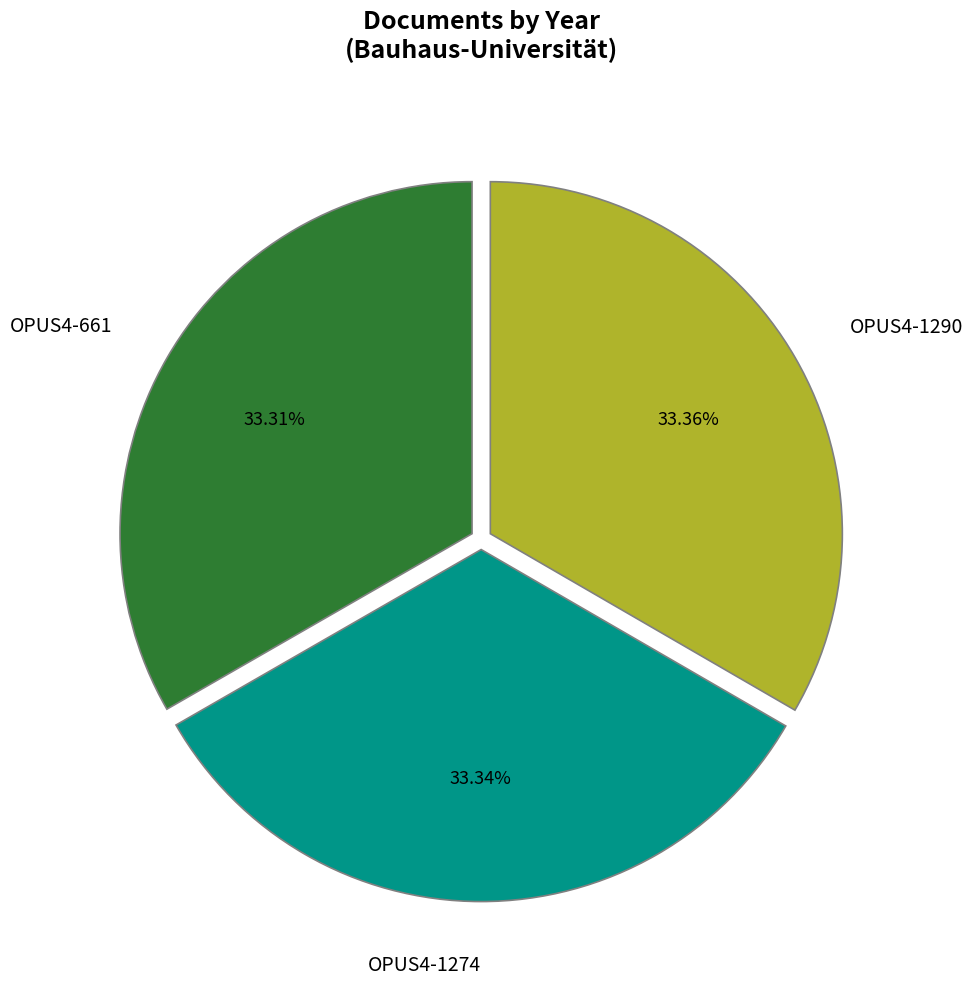

Is the sum of OPUS4-1274 and OPUS4-661 greater than half?

Yes